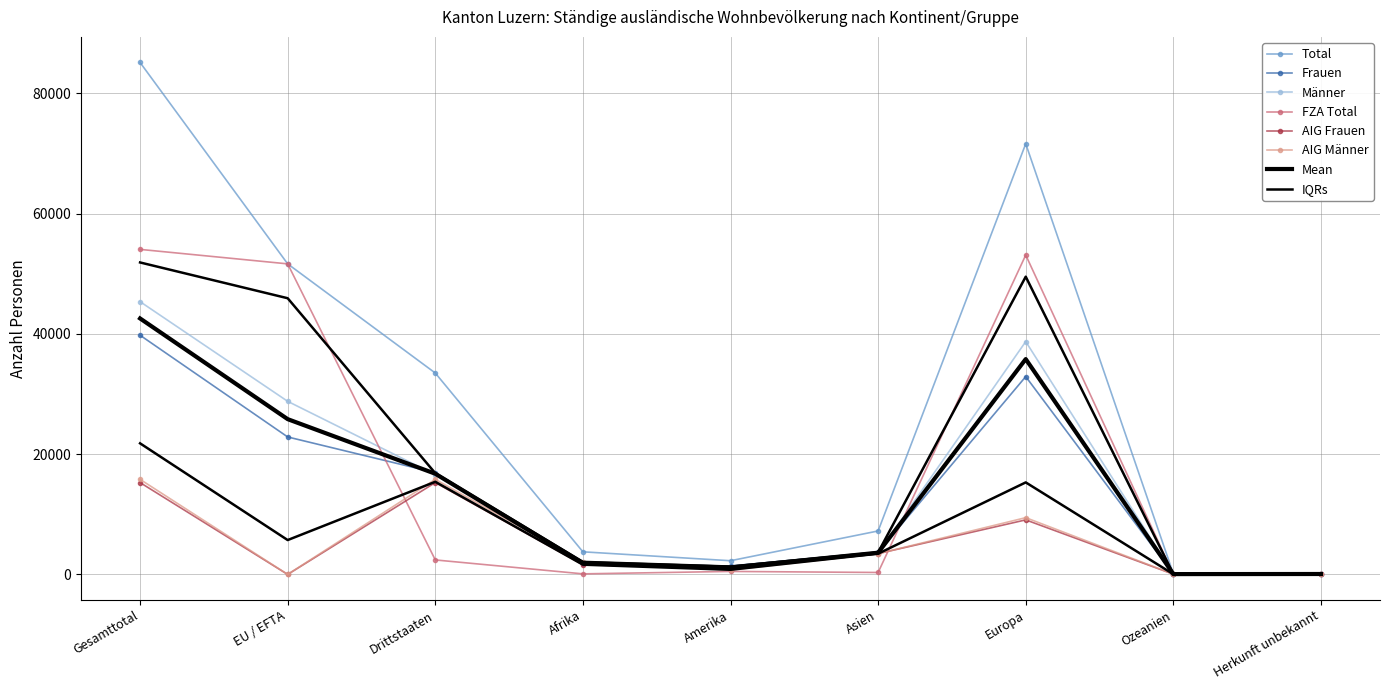

Which series has the largest range (max minus min)?

Total